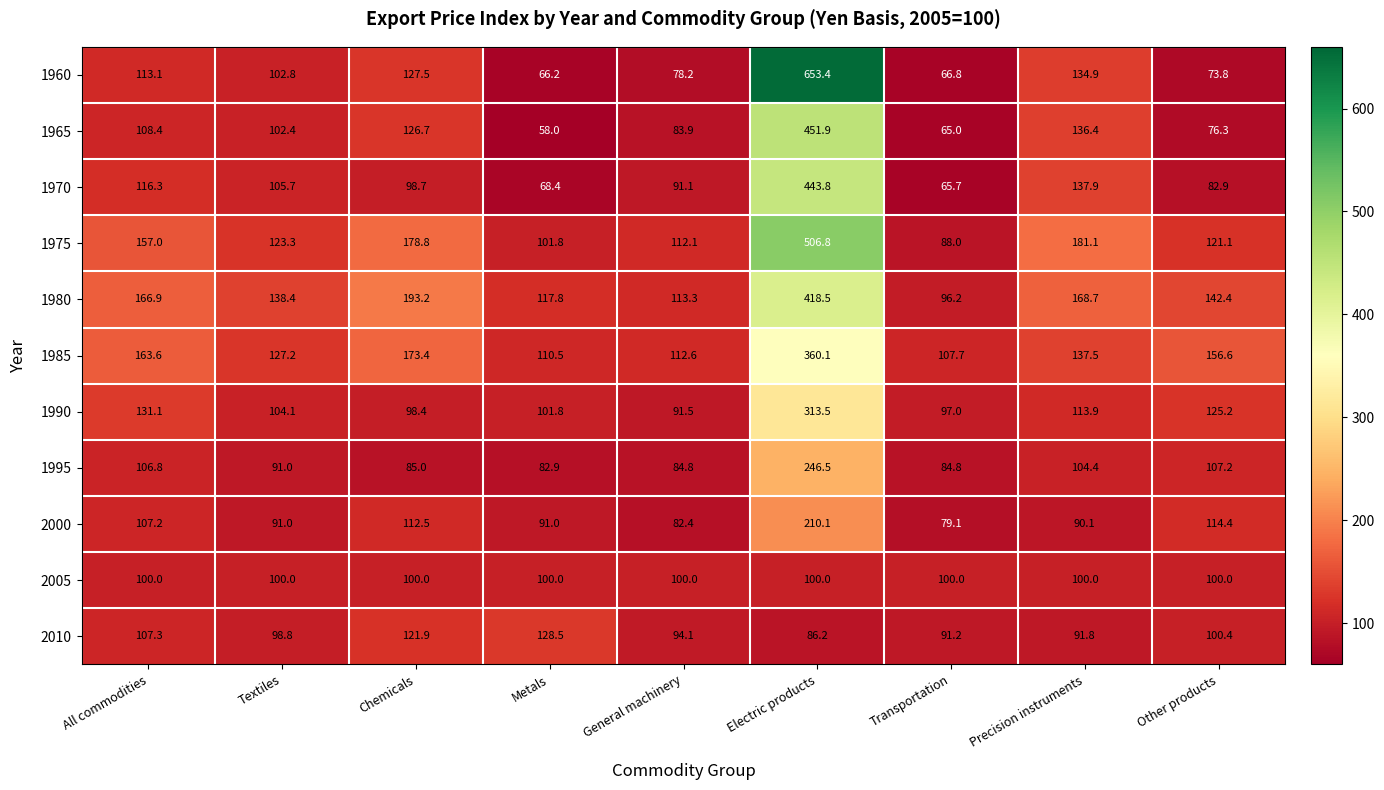

List the labels in order of 1960 value, largest first.

Electric products, Precision instruments, Chemicals, All commodities, Textiles, General machinery, Other products, Transportation, Metals